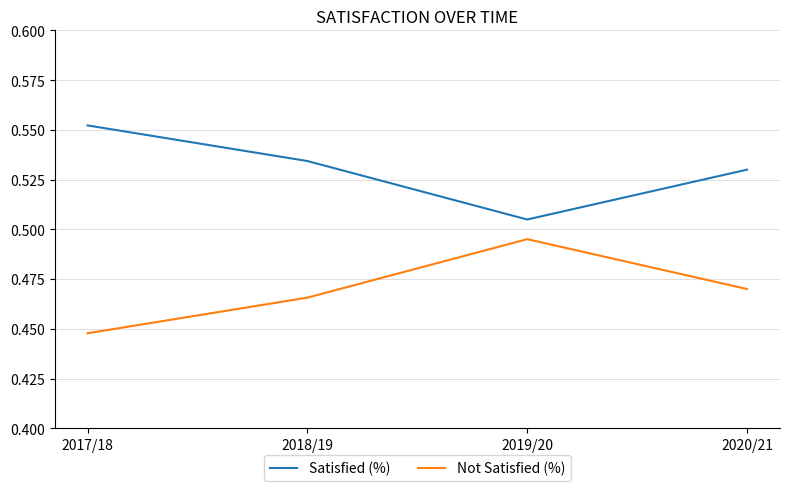

Which label corresponds to the largest value in the chart?

2017/18